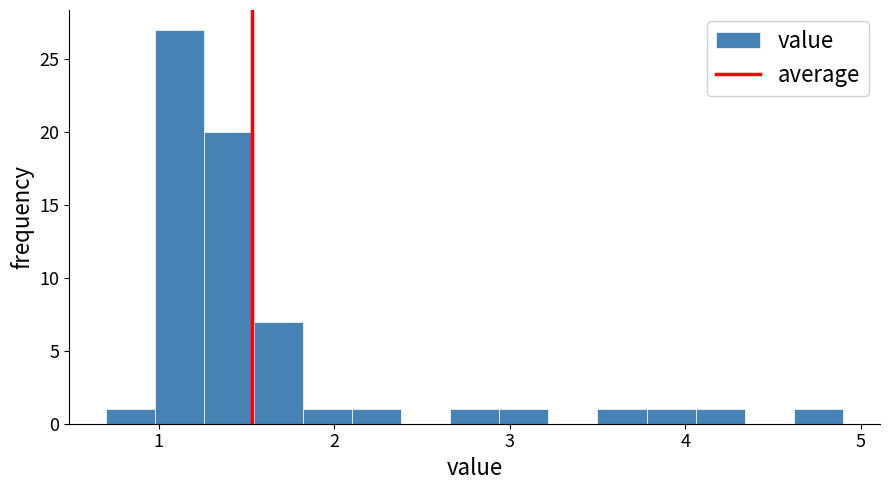

Read against the x-axis, roughly where is the centre of the tallest bar?

1.1